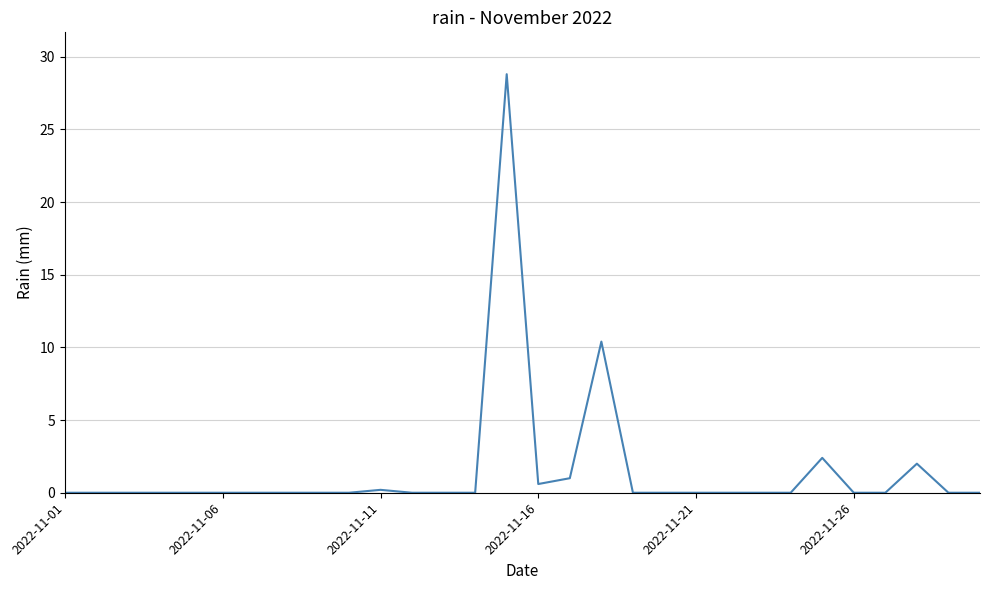

What is the maximum value shown in the chart?

28.8